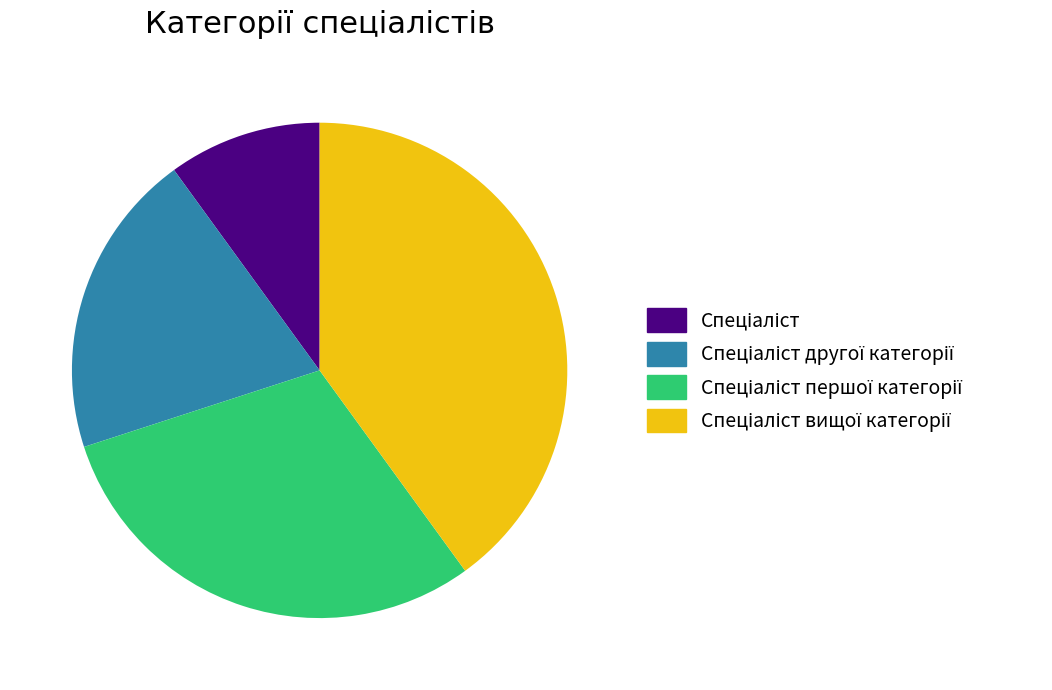

Is there any slice that represents more than half of the pie?

No